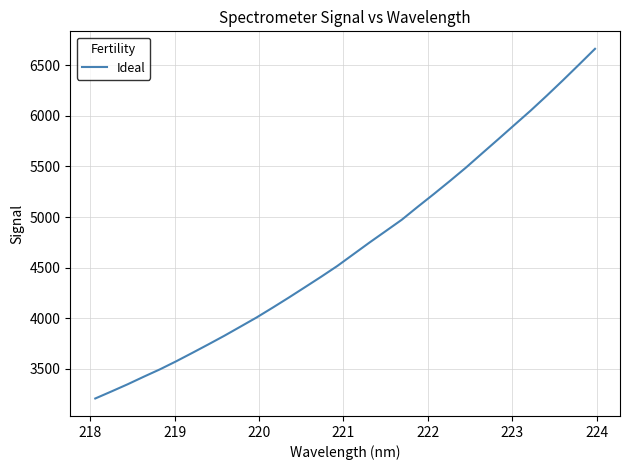

What is the difference between the maximum and minimum values?

3452.6